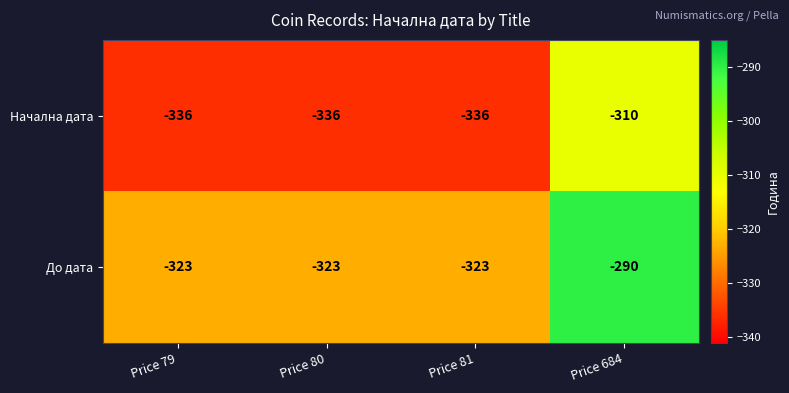

Rank the series by their maximum value, from highest to lowest.

До дата, Начална дата